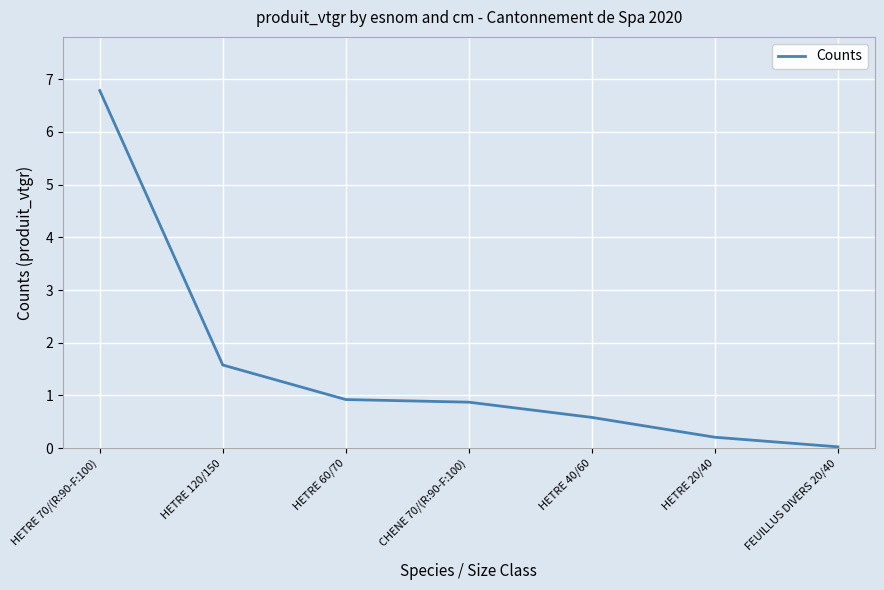

What is the average value?

1.6